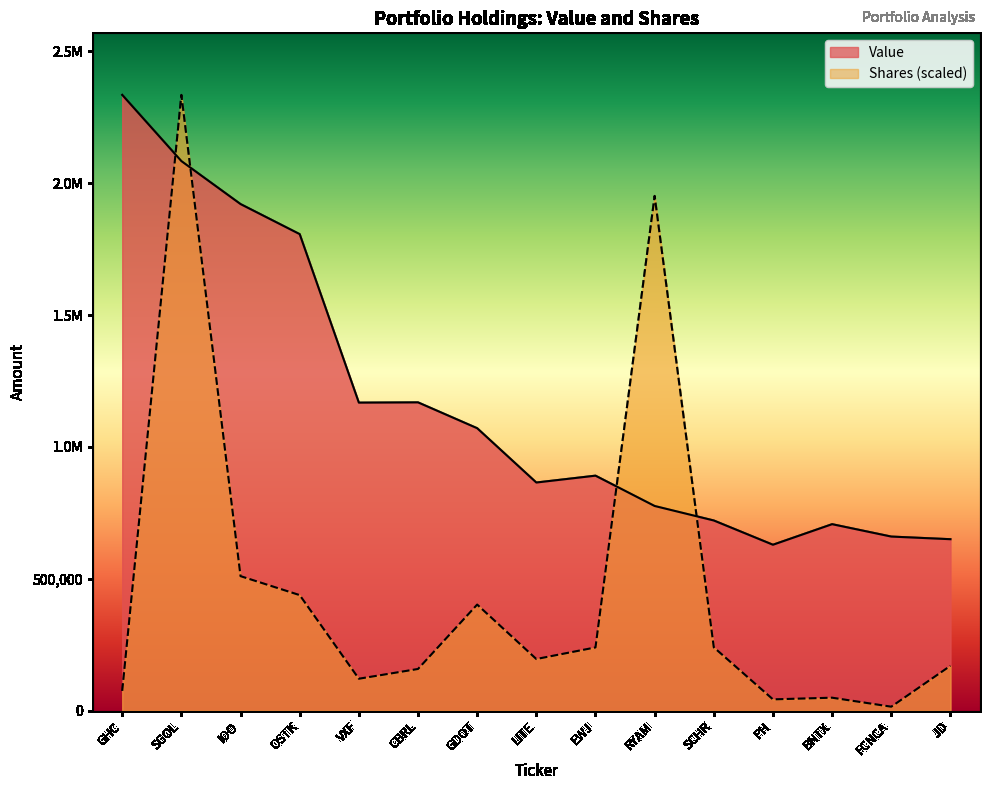

Which series has the widest spread of values?

Shares